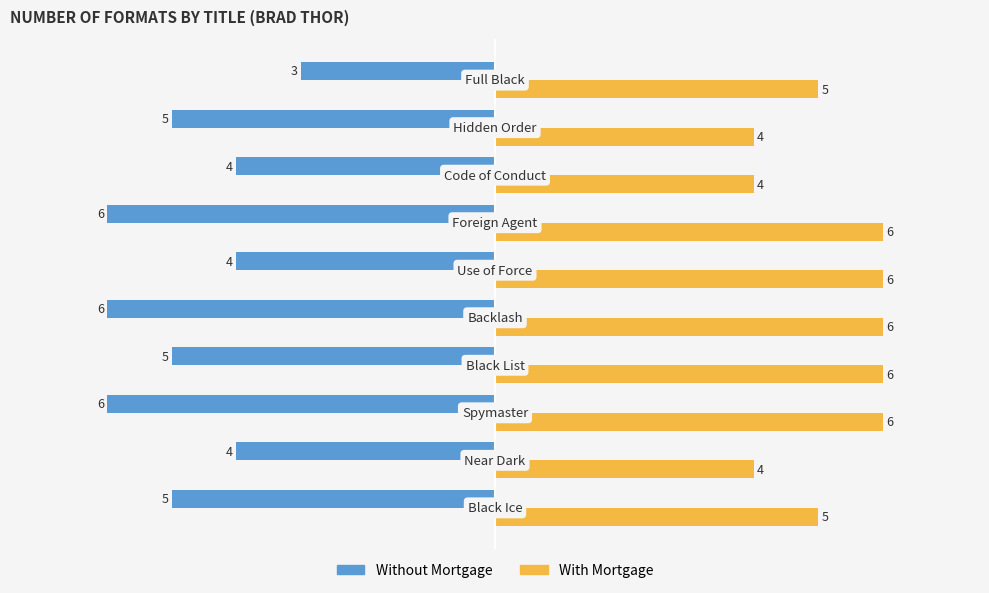

What is the sum of all Without Mortgage values?

-48